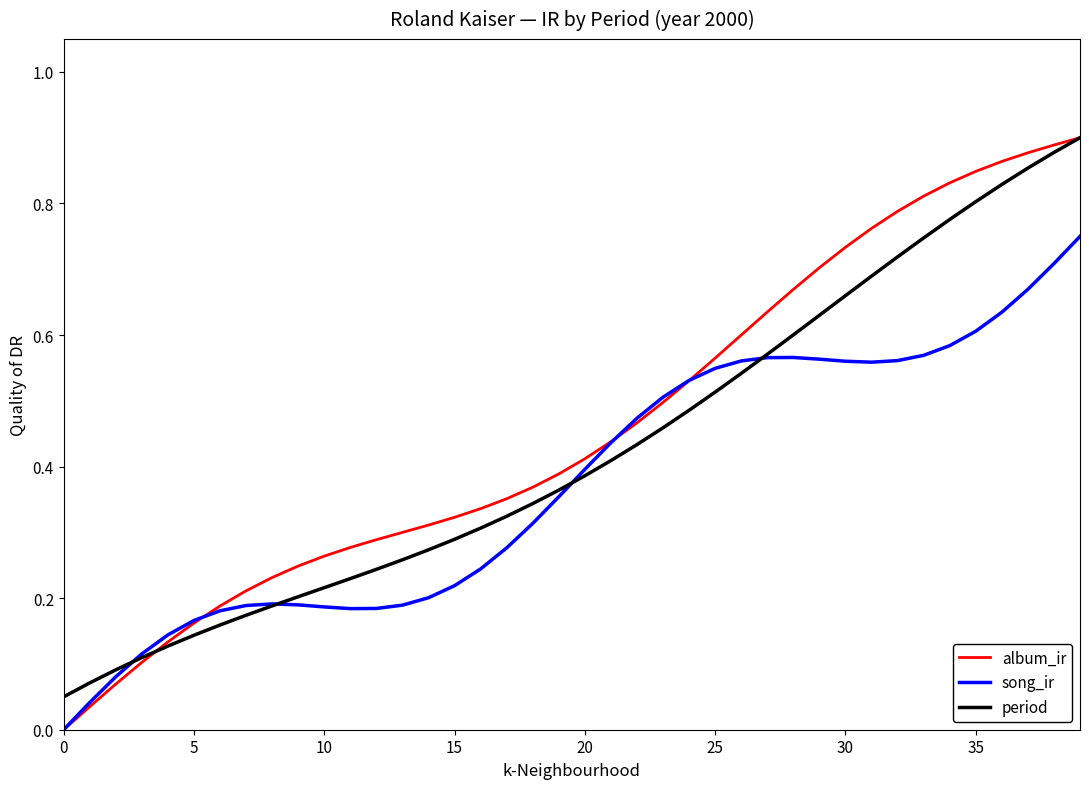

List the series in order of their overall mean, highest first.

album_ir, period, song_ir